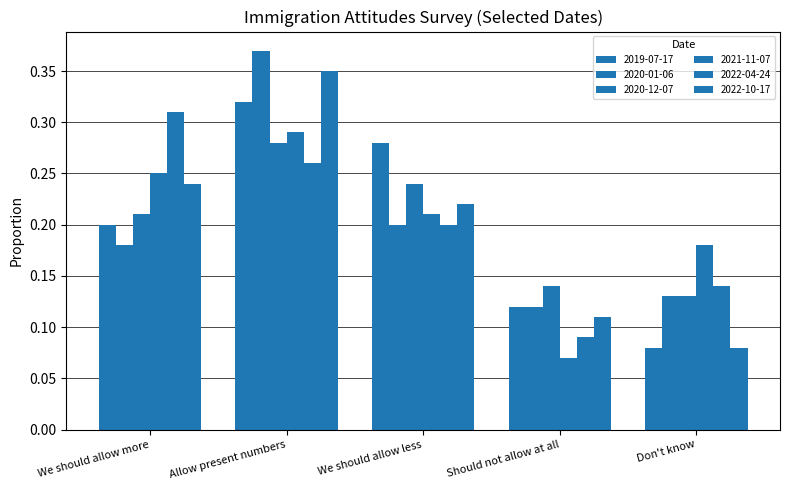

How many data points does each series have?

5